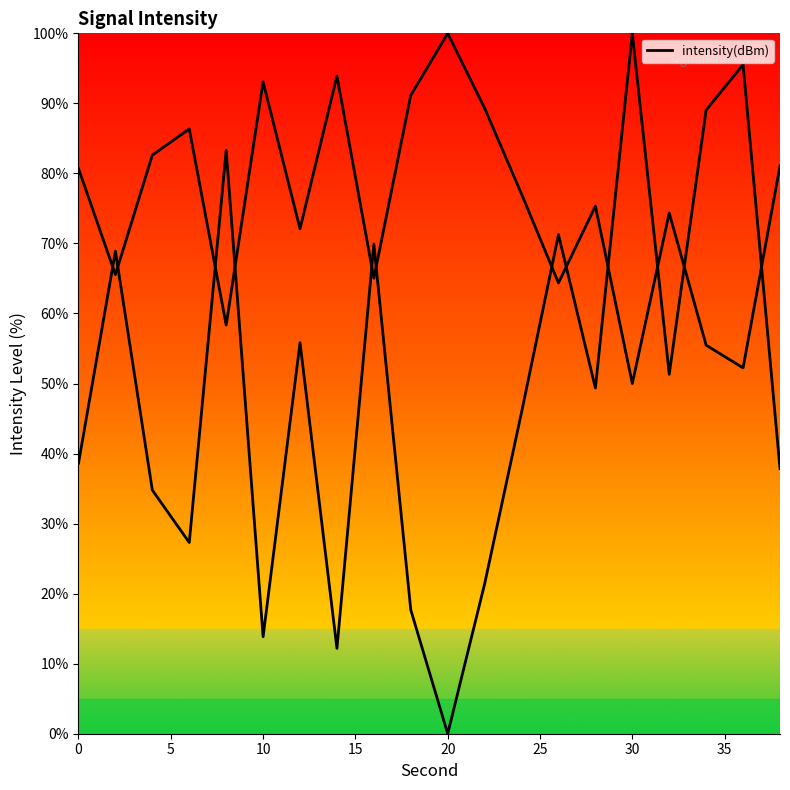

What is the maximum value shown in the chart?

100.0